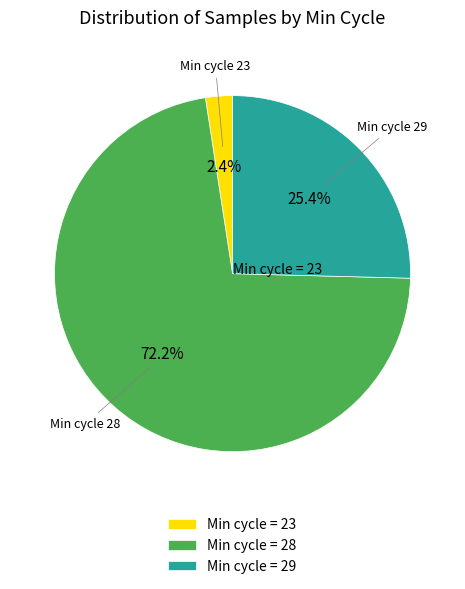

Is the sum of Min cycle = 29 and Min cycle = 28 greater than half?

Yes